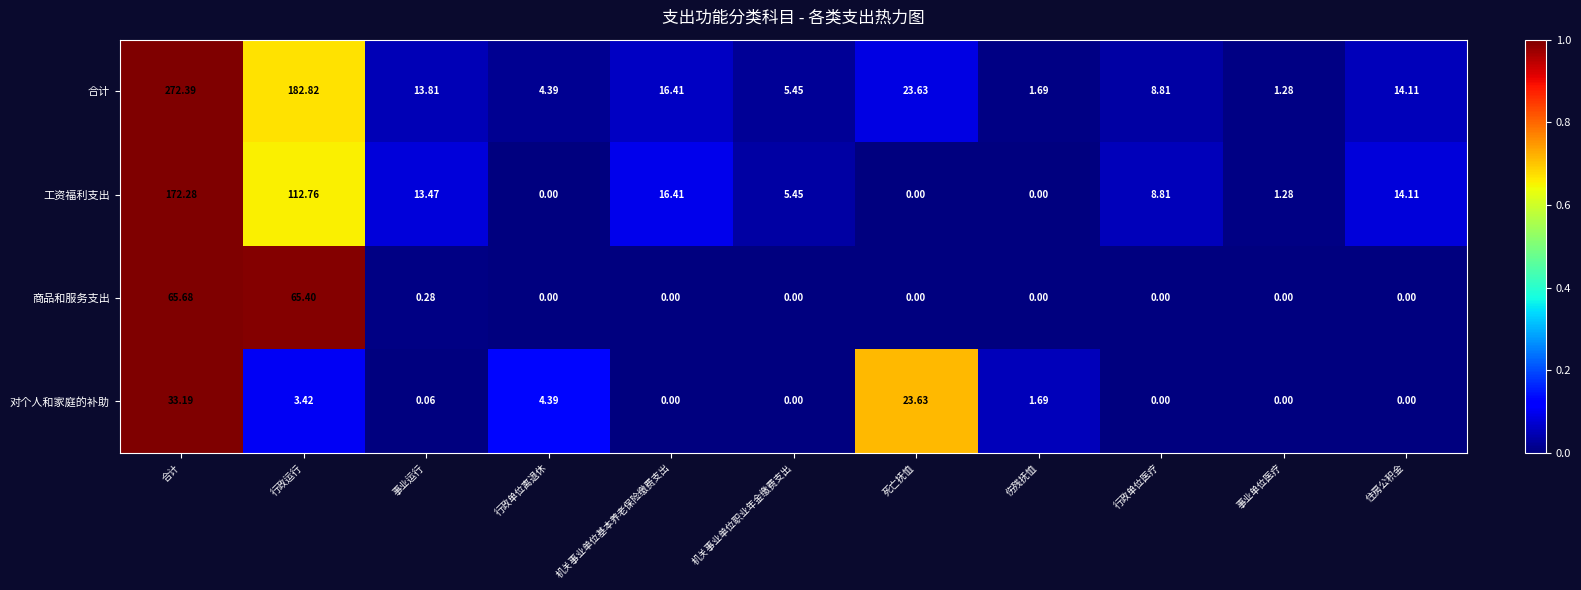

Is the value of 商品和服务支出 at 行政单位离退休 greater than the value of 工资福利支出 at 机关事业单位职业年金缴费支出?

No